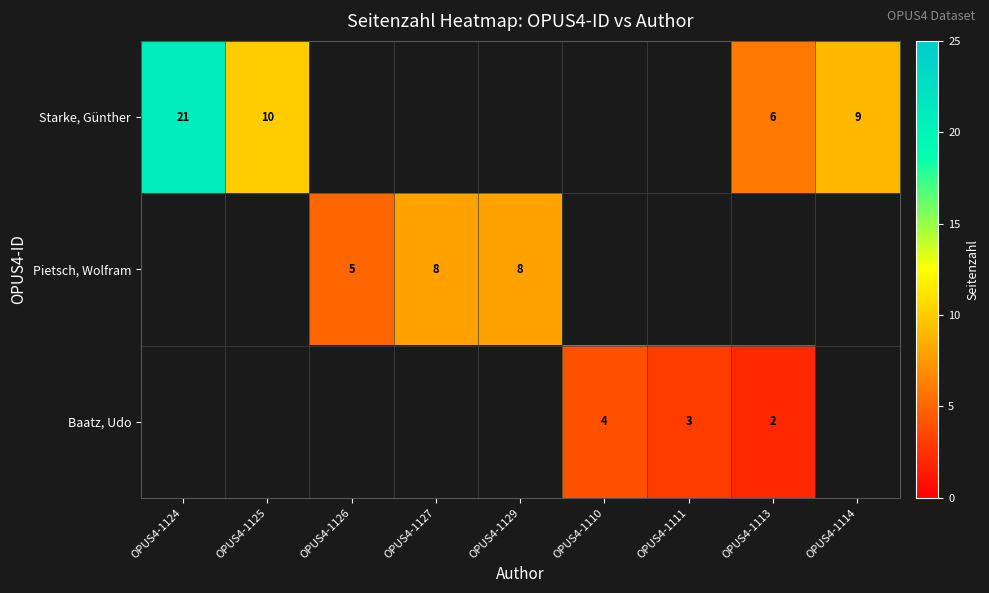

Which label corresponds to the largest value in the chart?

OPUS4-1124